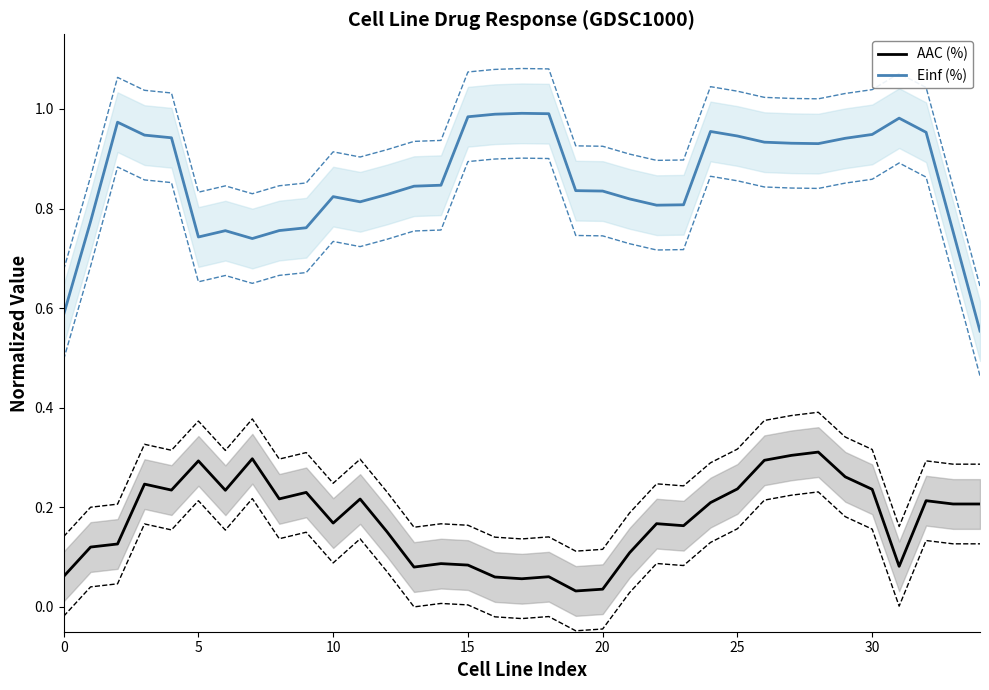

What is the difference between the second highest and minimum values in the Einf (%) series?

0.4